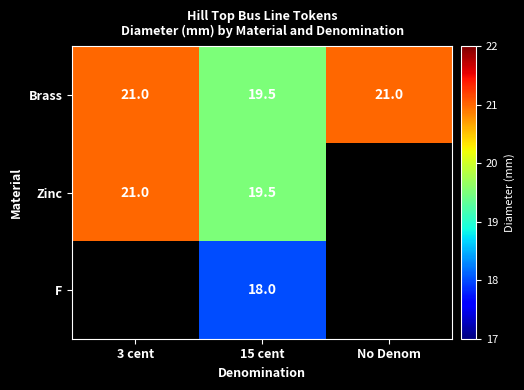

Count the number of categories in the chart.

3